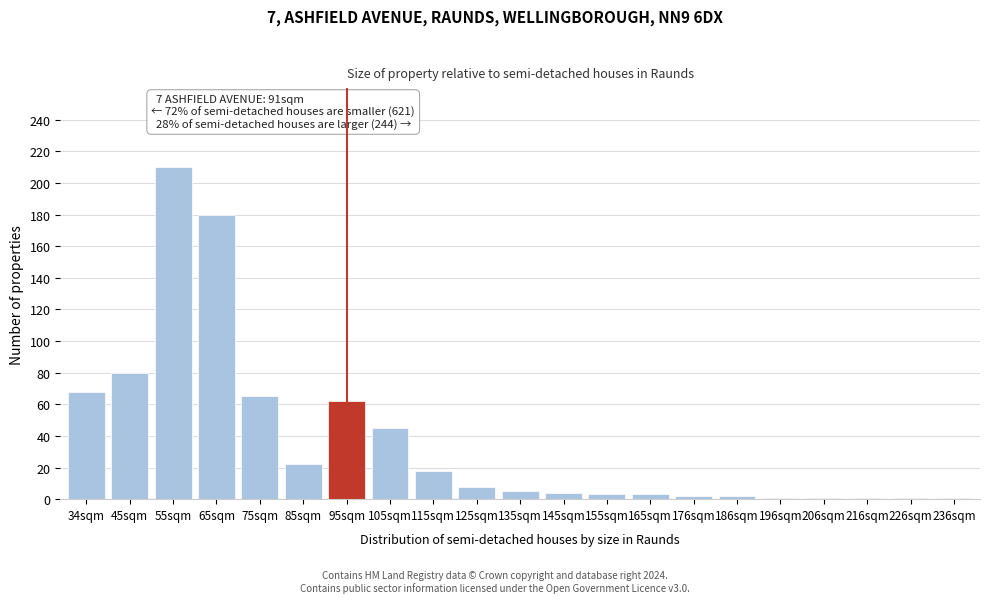

The value at 95sqm is 62. True or false?

True